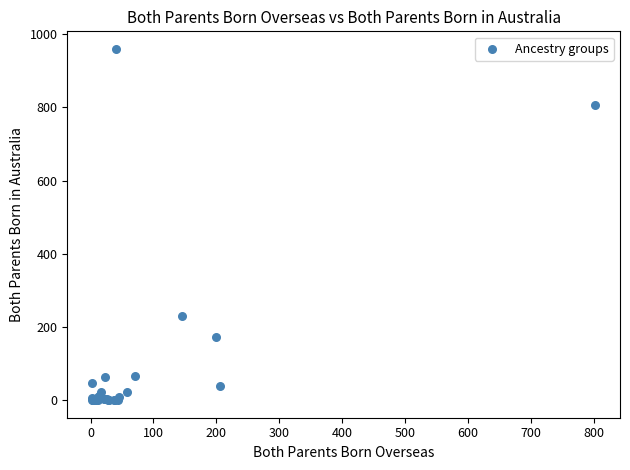

What Y value in the scatter plot is closest to 480?

229